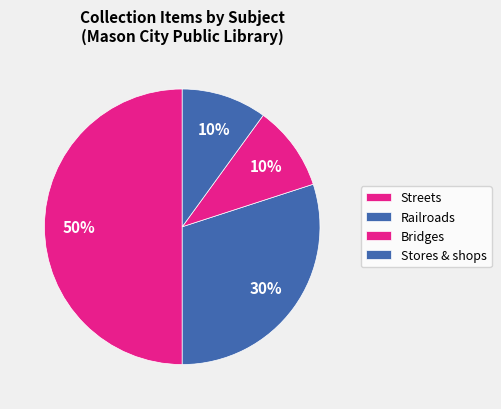

How many segments does this pie chart have?

4